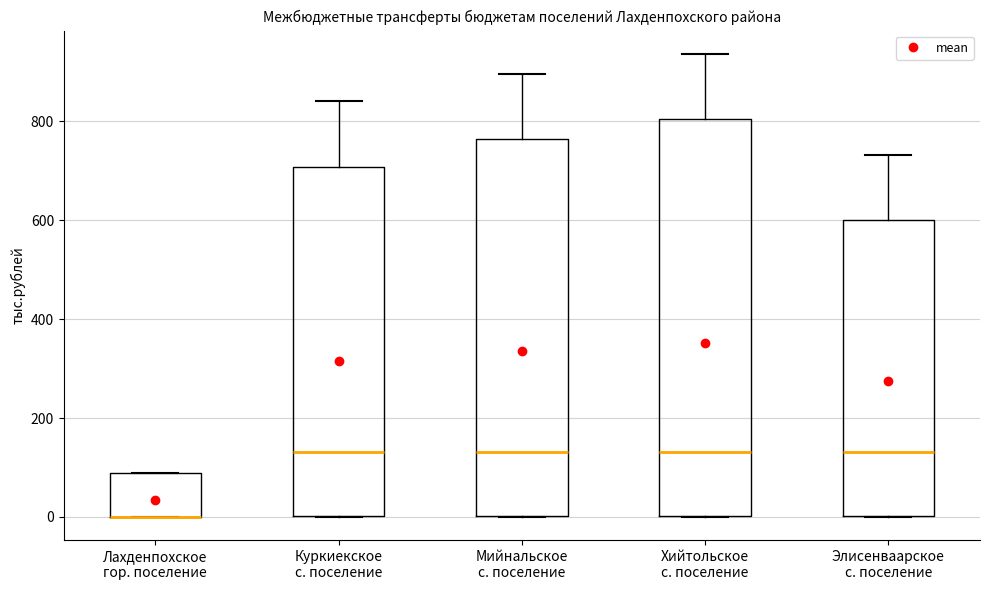

Reading left to right, read every box against the y-axis: the position of its median line, the range the box covers, and the ends of its whiskers. The values are not printed on the chart, so give them approximately, as read against the axis.

Лахденпохское гор. поселение: median 0 (drawn on the box's lower edge), box 0 to 80, whiskers 0 to 80
Куркиекское с. поселение: median 140, box 0 to 700, whiskers 0 to 840
Мийнальское с. поселение: median 140, box 0 to 760, whiskers 0 to 900
Хийтольское с. поселение: median 140, box 0 to 800, whiskers 0 to 940
Элисенваарское с. поселение: median 140, box 0 to 600, whiskers 0 to 740